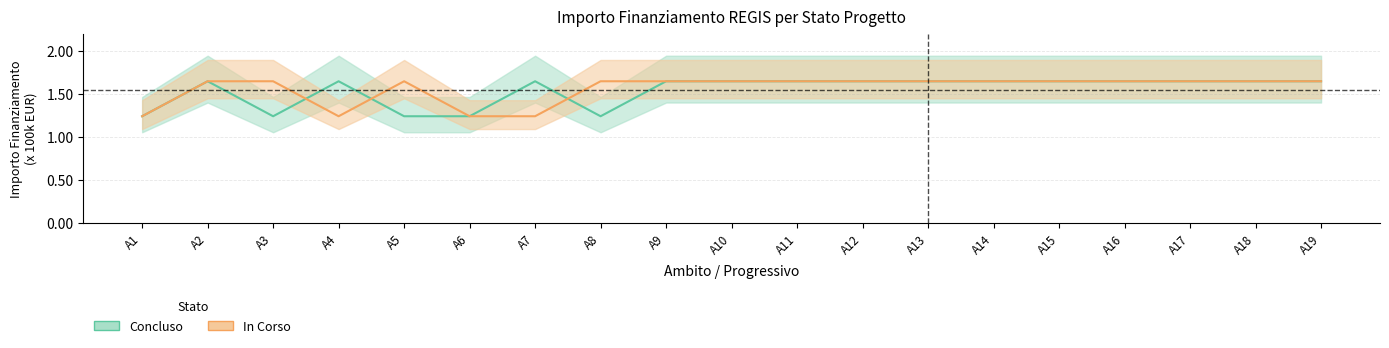

Between A5 and A18, which series saw the biggest shift?

Concluso